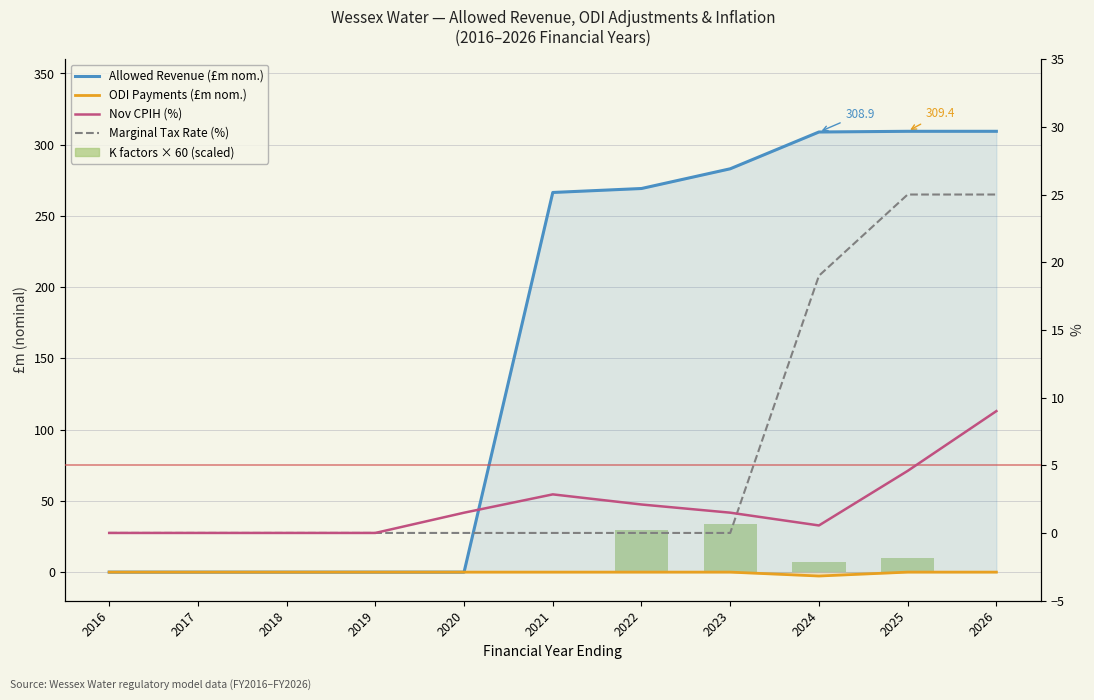

Which series has the widest spread of values?

Allowed Revenue (£m nom.)